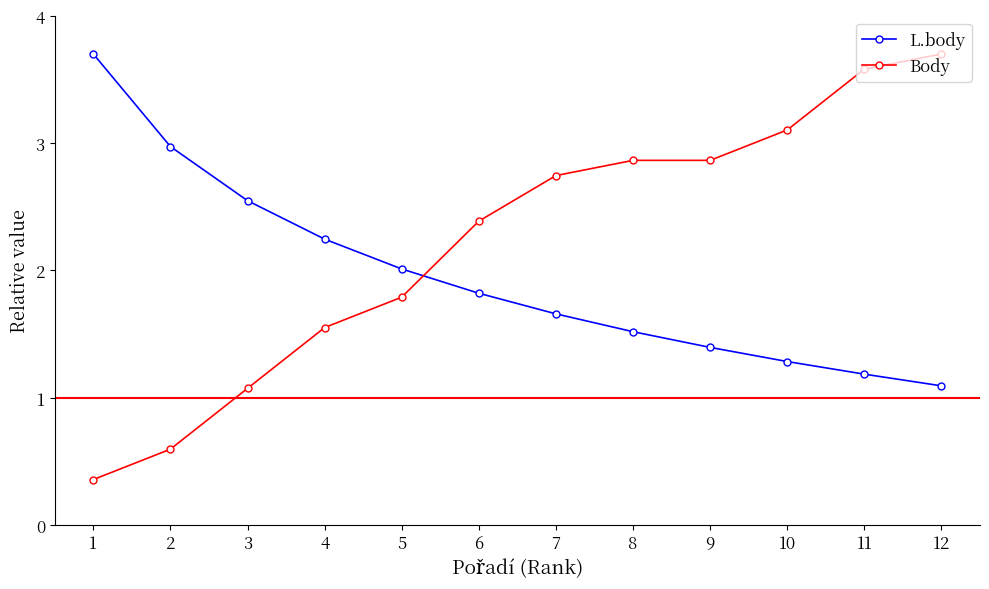

Rank the series at 2 from highest to lowest value.

L.body, Body